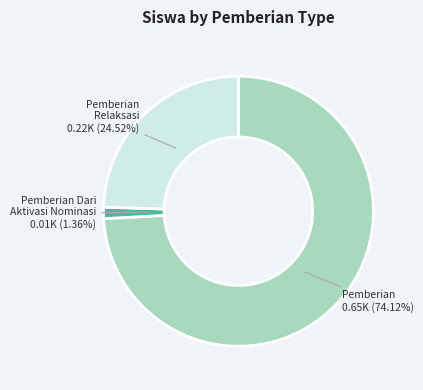

To the nearest percent, what is the difference between the largest and smallest slice percentages?

73%